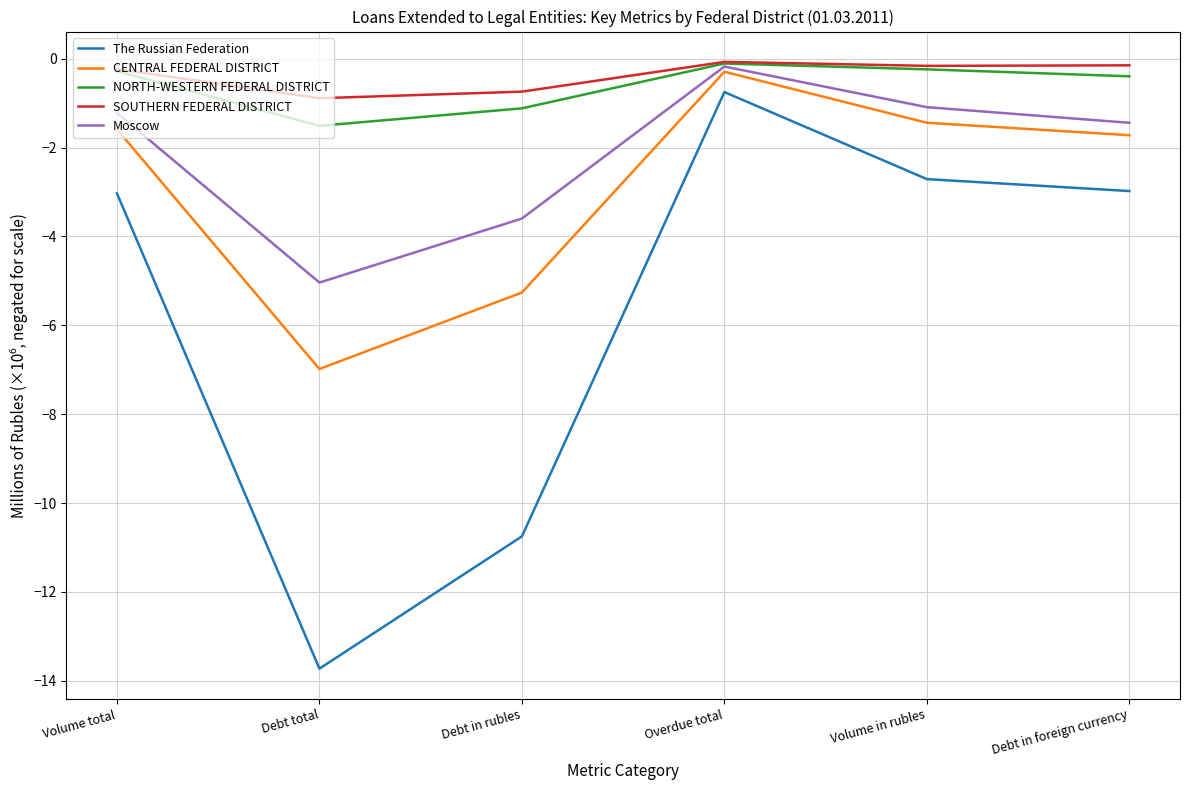

At Debt in rubles, list the series in order from smallest to largest.

The Russian Federation, CENTRAL FEDERAL DISTRICT, Moscow, NORTH-WESTERN FEDERAL DISTRICT, SOUTHERN FEDERAL DISTRICT